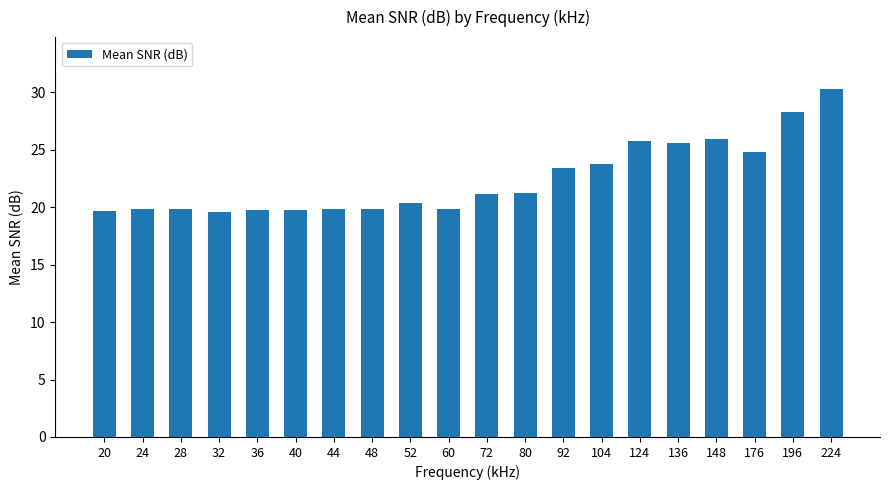

Is it true that the value at 72 is 32.7?

False